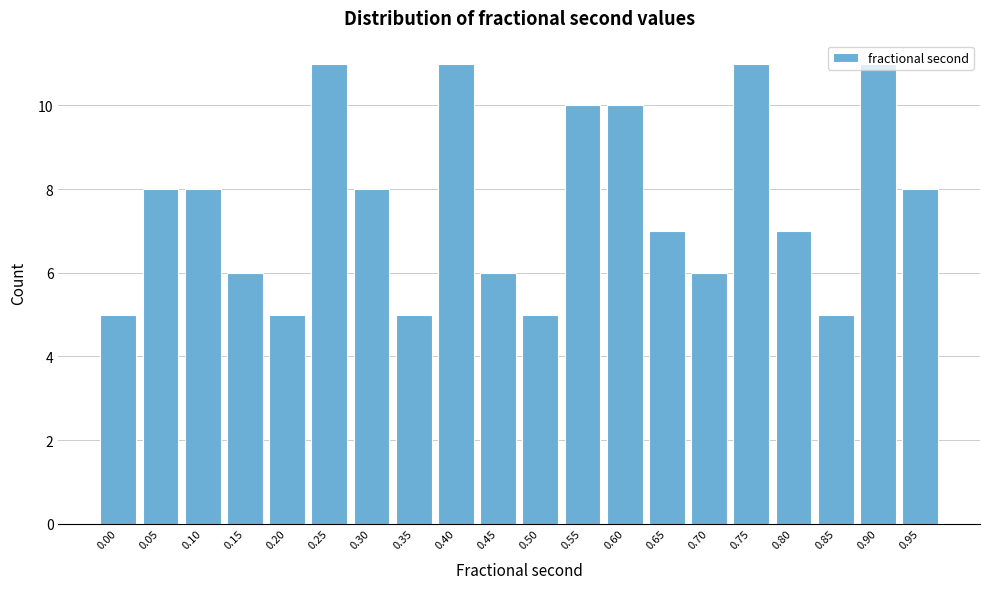

The chart shows a value of 7 at 0.50. True or false?

False